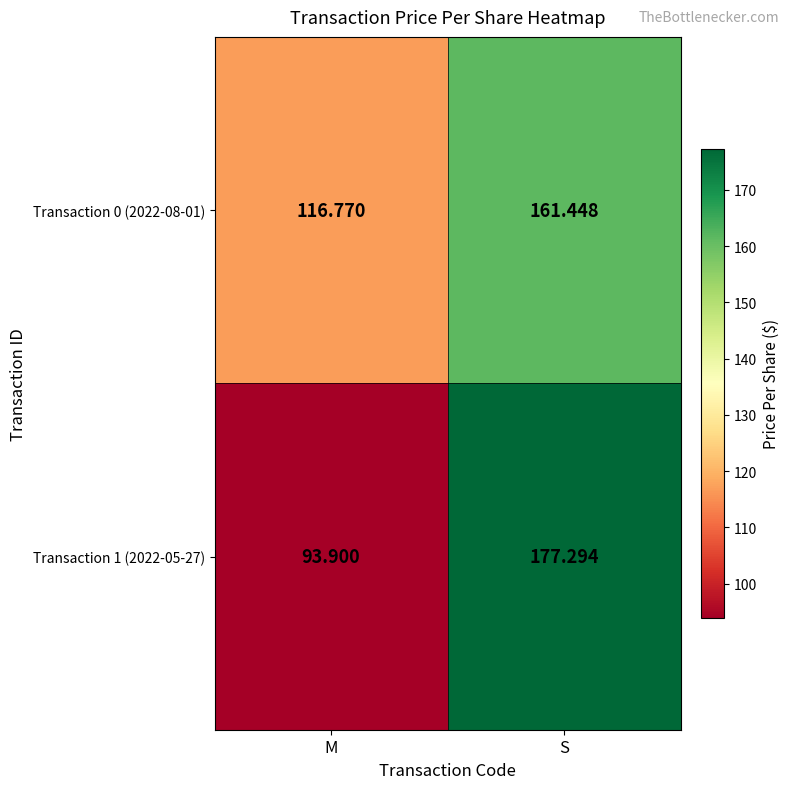

Which series has the largest range (max minus min)?

Transaction 1 (2022-05-27)